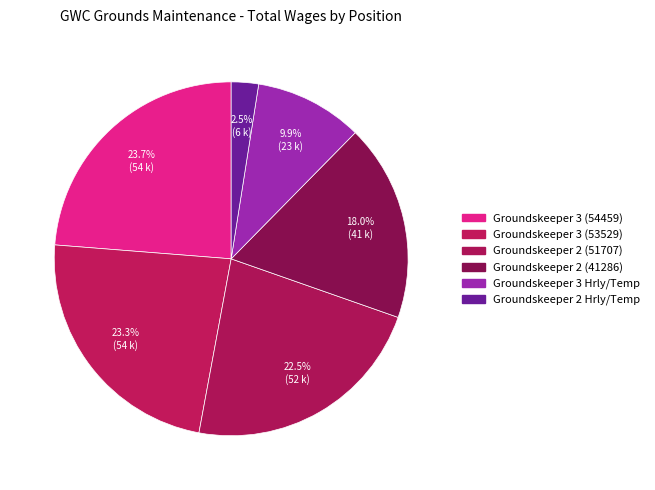

Combined, do Groundskeeper 3 (53529) and Groundskeeper 2 (41286) account for over 50%?

No